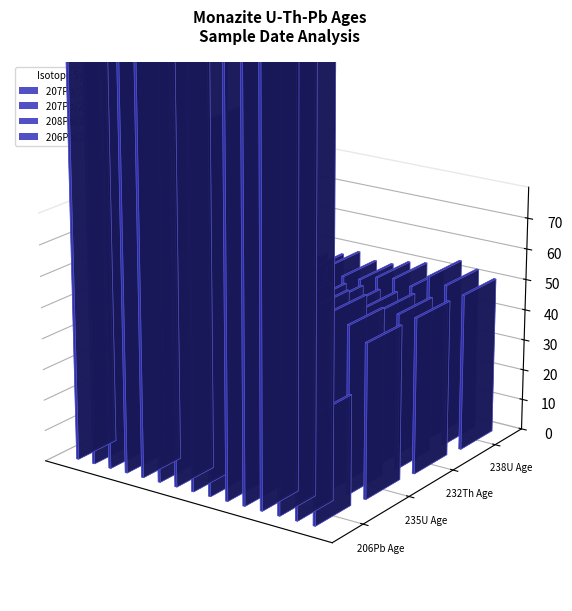

What is the lowest value of the 207Pb/206Pb Age series?

35.3